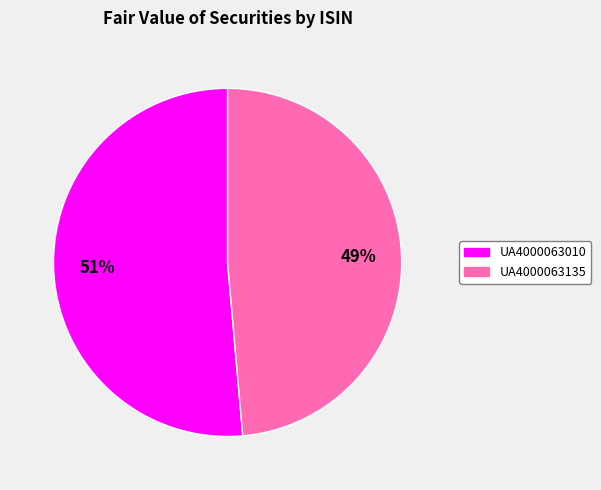

Which category has the biggest portion of the pie?

UA4000063010